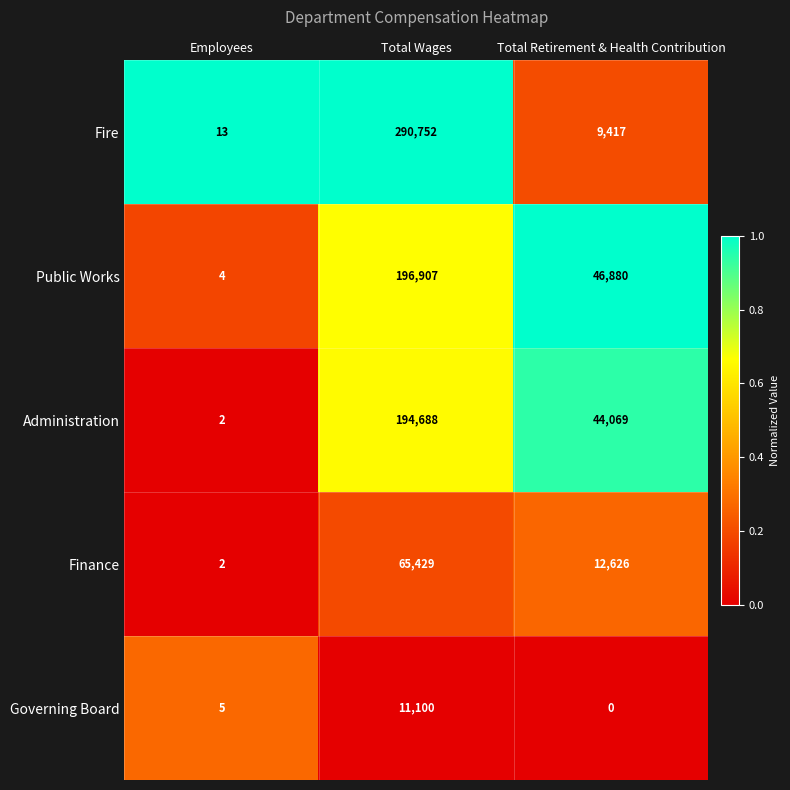

Reading left to right, what are all the values shown in this chart?

Fire: Employees=13	Total Wages=290752	Total Retirement & Health Contribution=9417
Public Works: Employees=4	Total Wages=196907	Total Retirement & Health Contribution=46880
Administration: Employees=2	Total Wages=194688	Total Retirement & Health Contribution=44069
Finance: Employees=2	Total Wages=65429	Total Retirement & Health Contribution=12626
Governing Board: Employees=5	Total Wages=11100	Total Retirement & Health Contribution=0